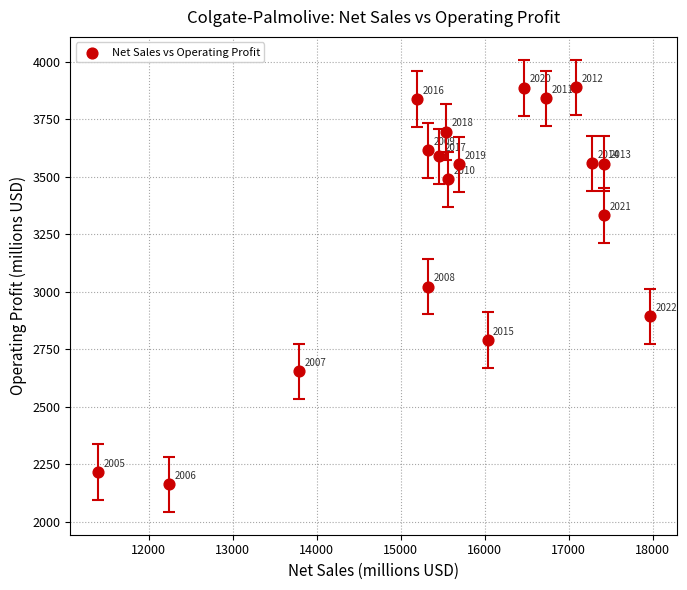

What Y value in the scatter plot is closest to 3025?

3021